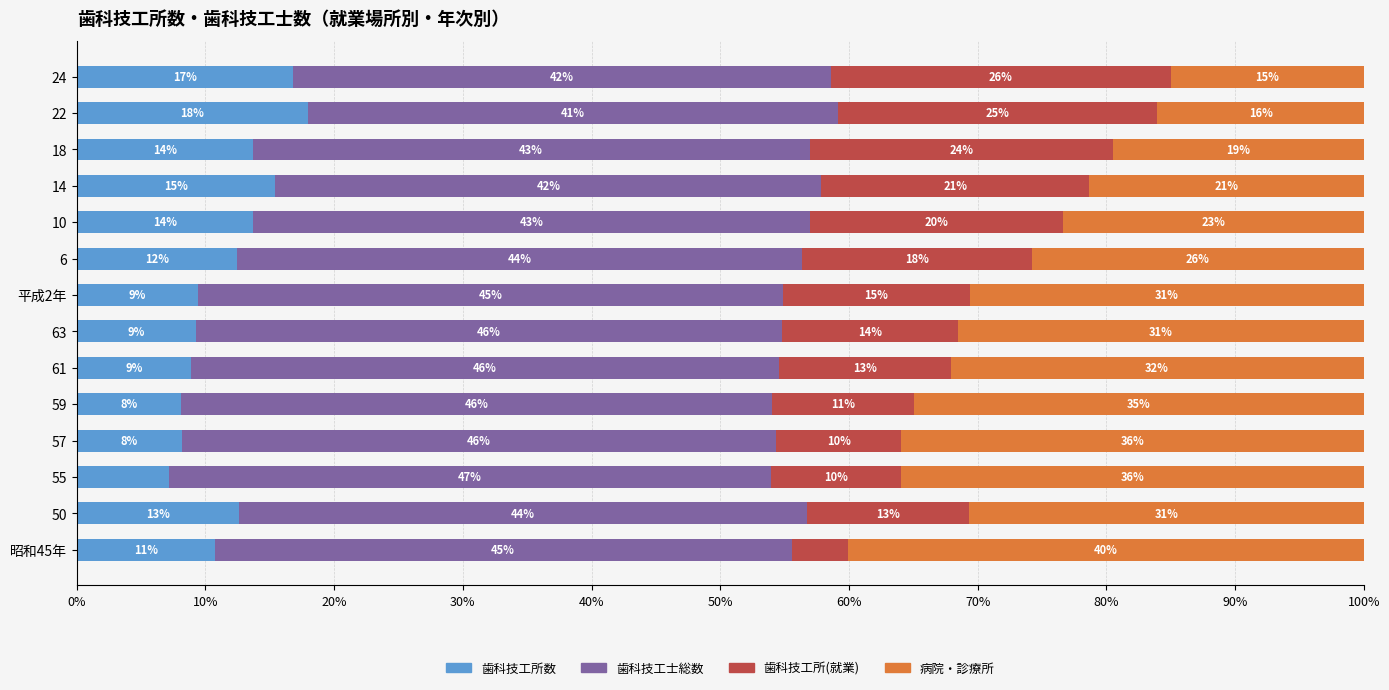

Which series has the largest total across all categories?

歯科技工士総数